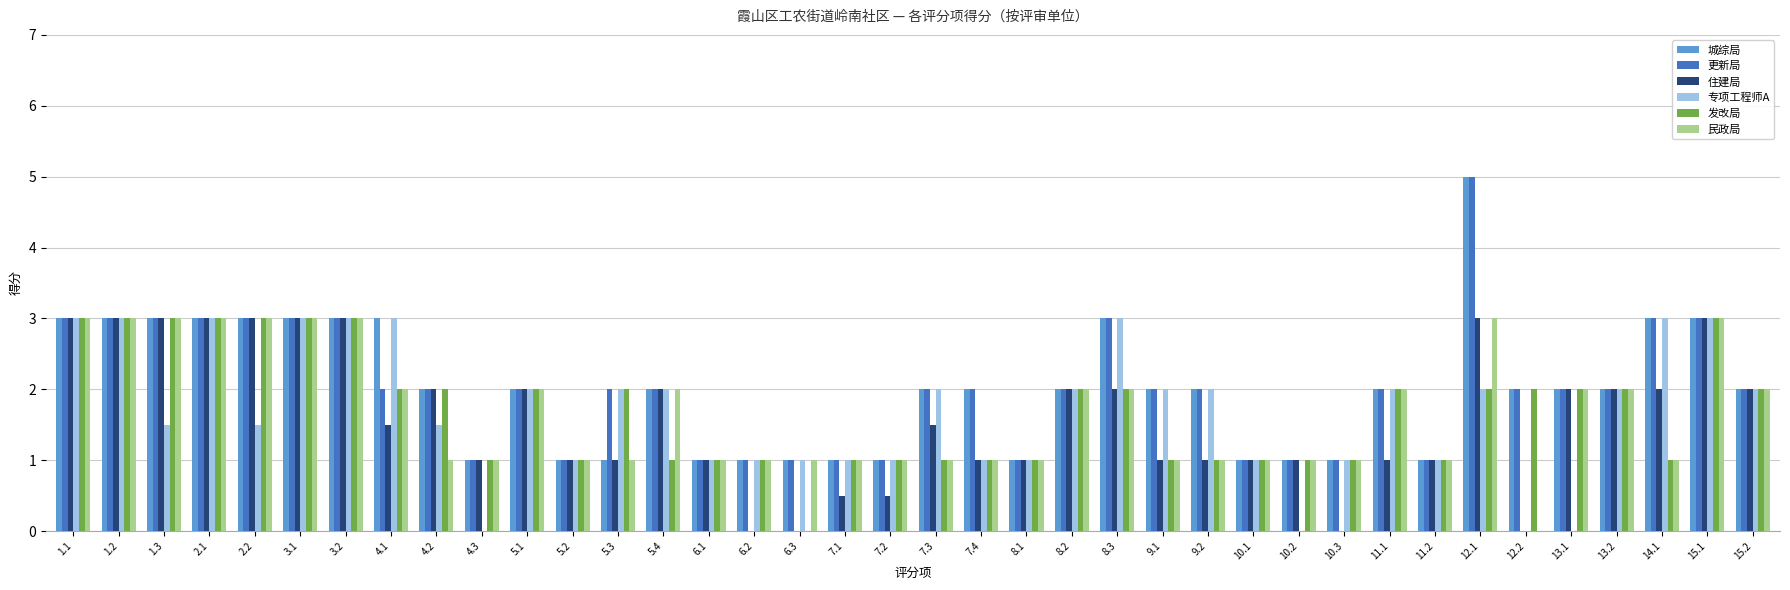

Is the value of 城综局 at 13.2 greater than the value of 更新局 at 12.1?

No